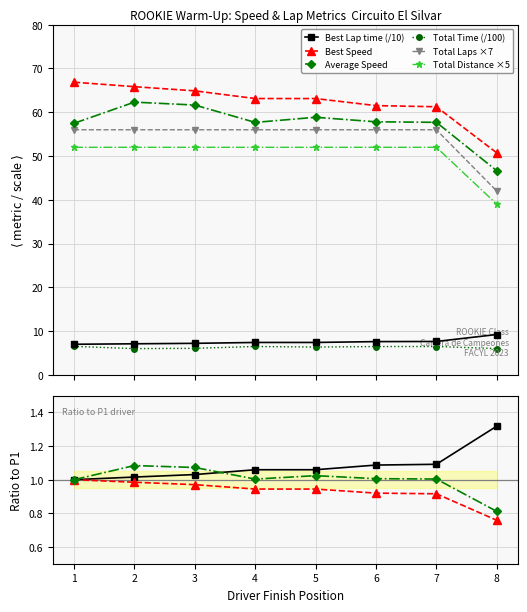

Is this an area chart (filled region under the line)?

No